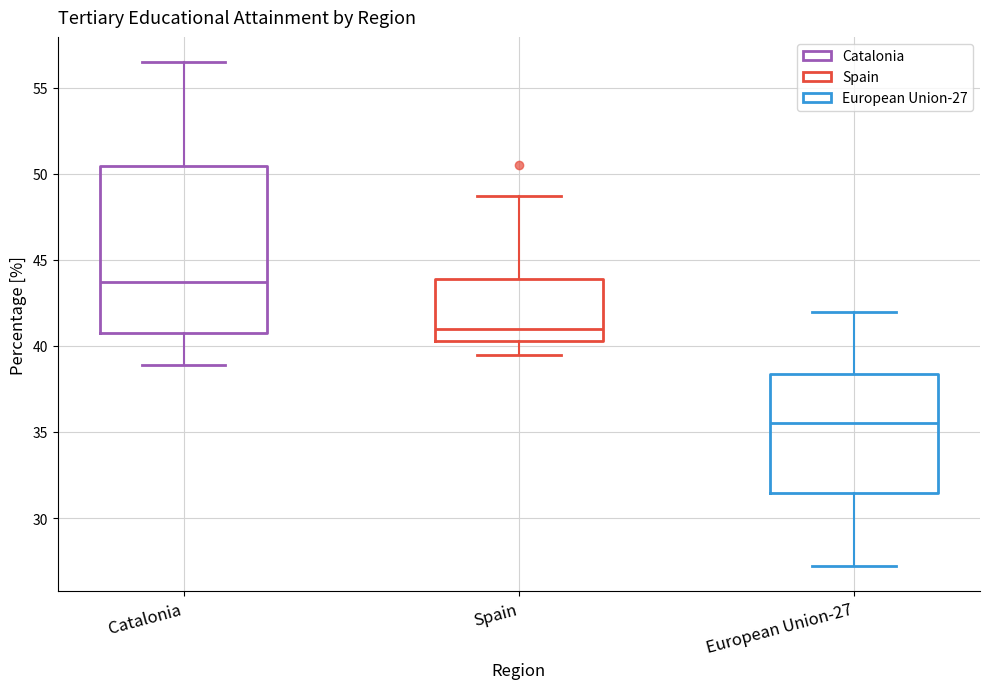

Where is the lower edge of the box for Catalonia on the y-axis? The values are not printed on the chart, so give them approximately, as read against the axis.

41.0